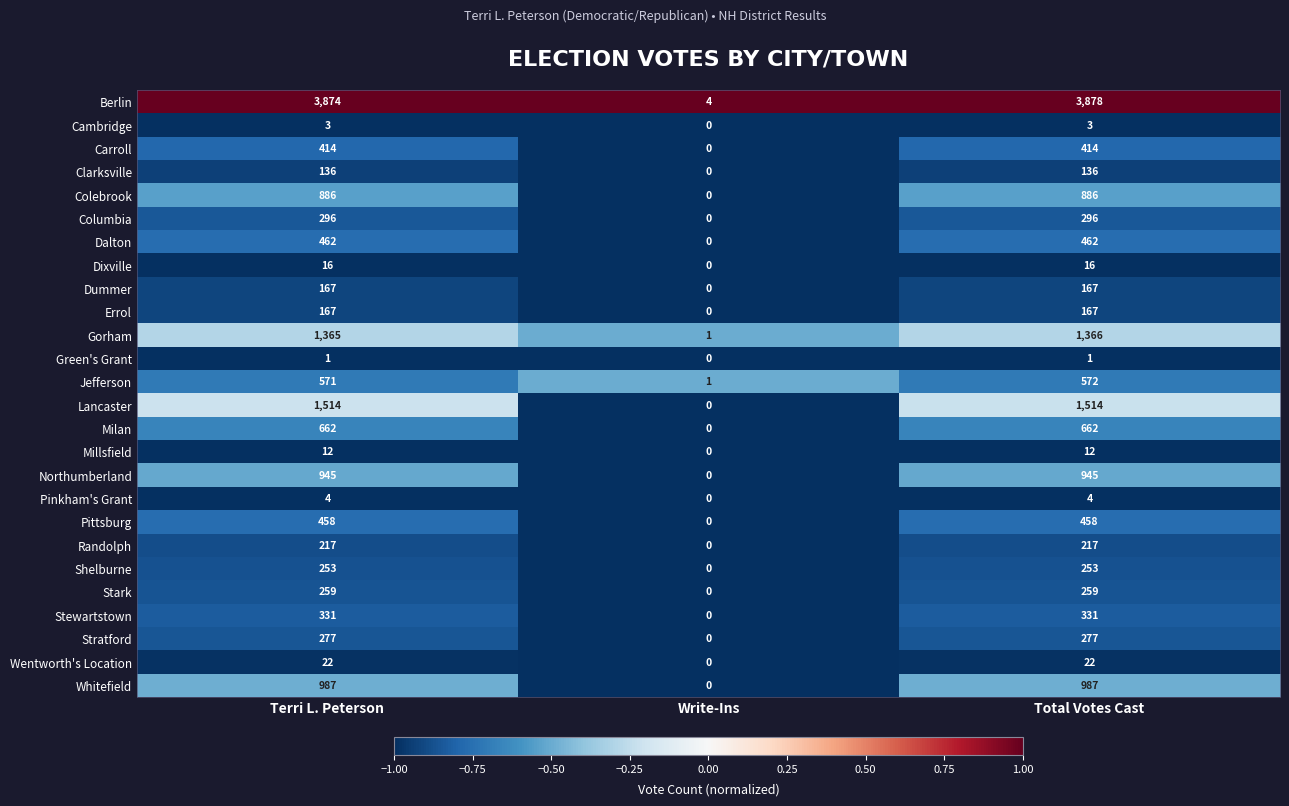

Which label corresponds to the largest value in the chart?

Total Votes Cast